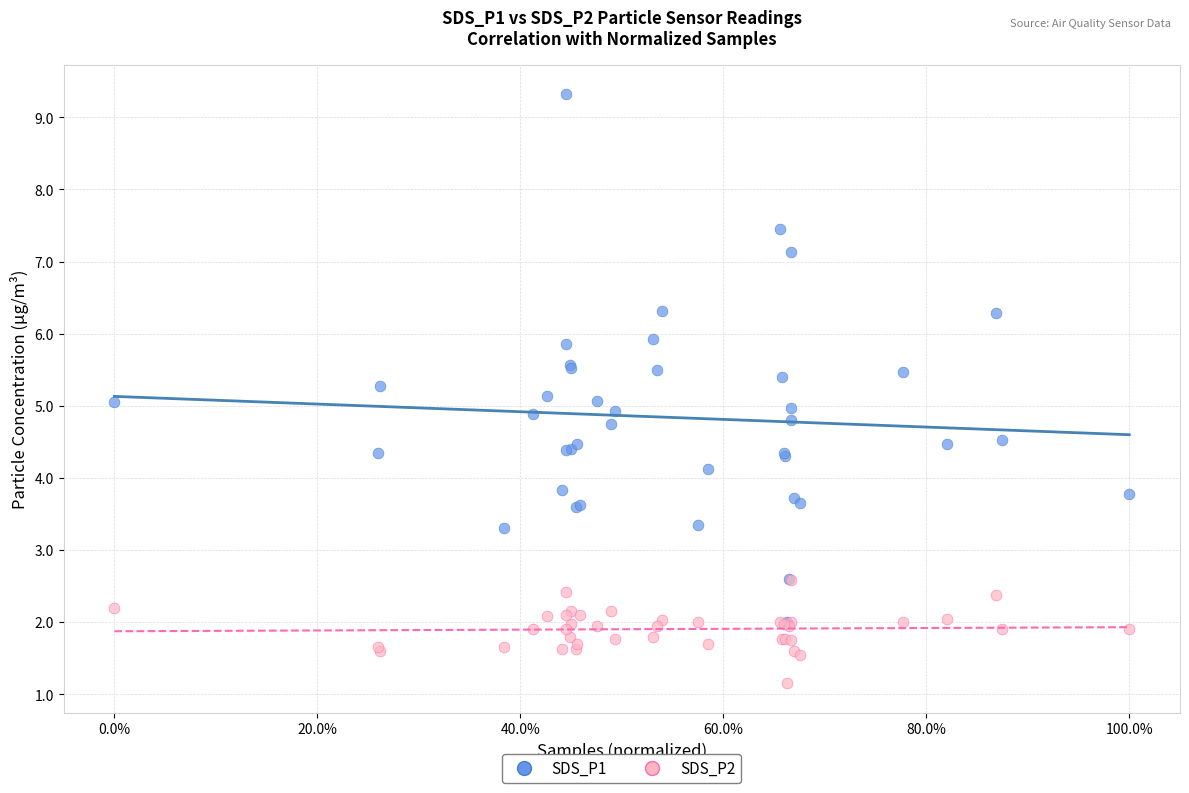

Which series reaches the minimum Y coordinate?

SDS_P2